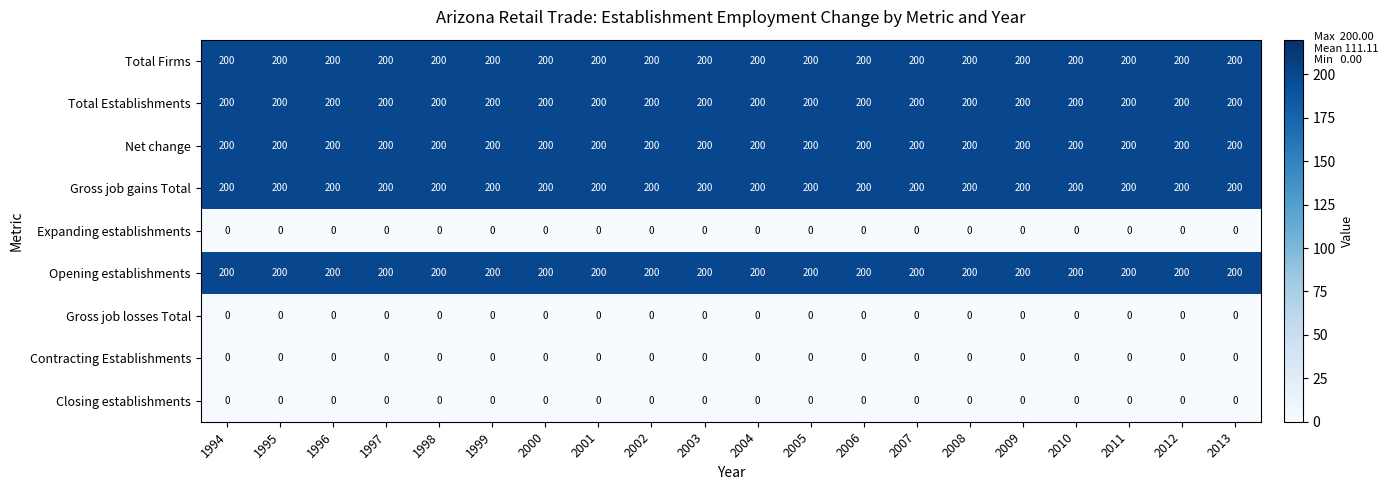

What is the difference between the highest and lowest values at 1995?

200